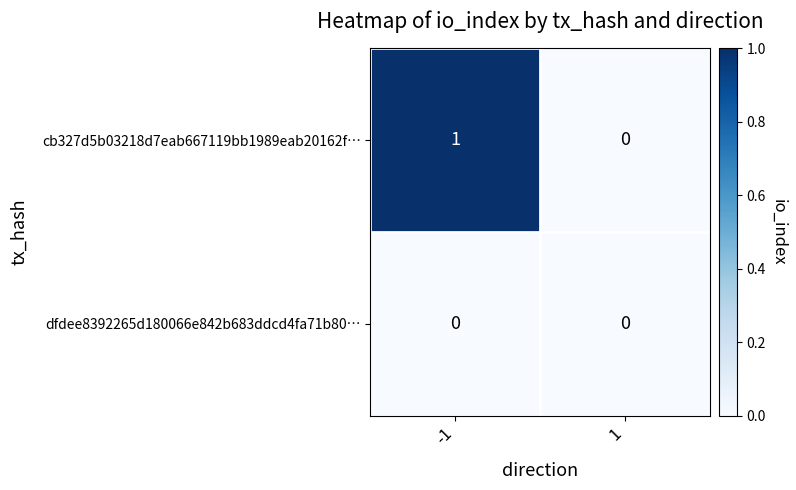

The dfdee8392265d180066e842b683ddcd4fa71b80… series shows 0 at -1. True or false?

True